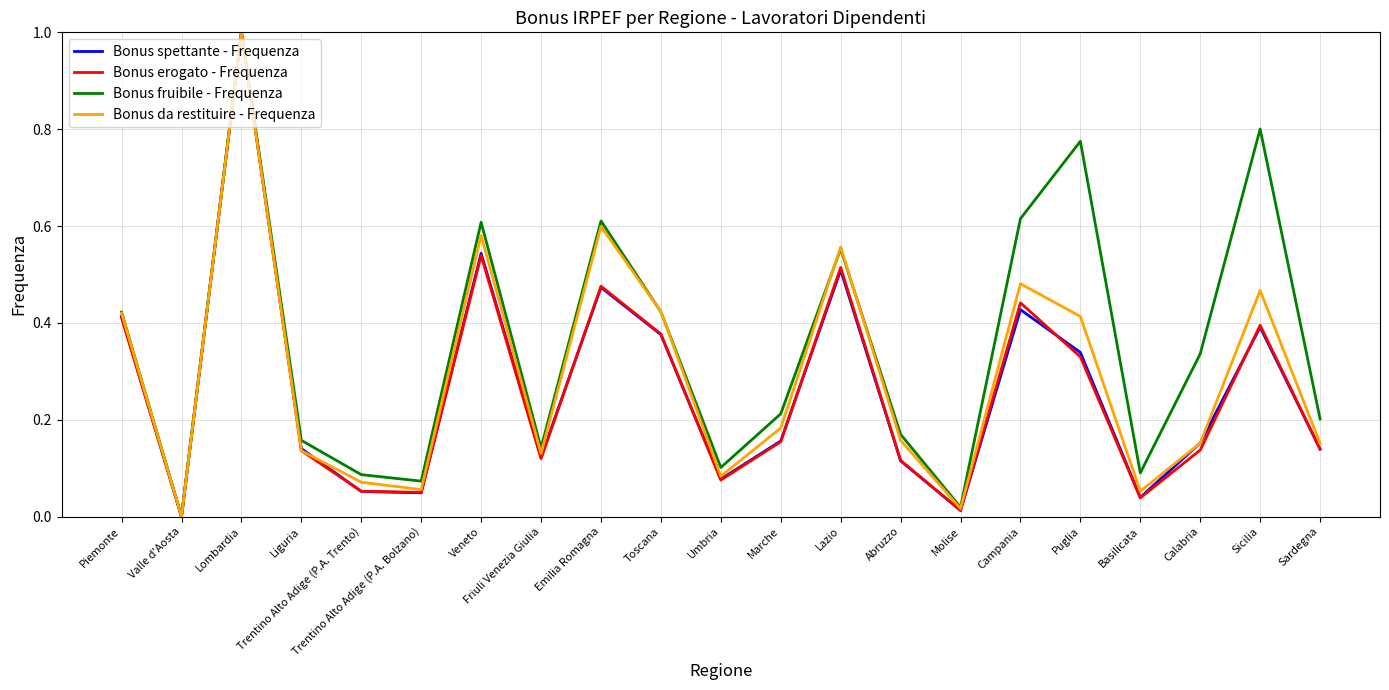

What position from the right is Toscana?

12